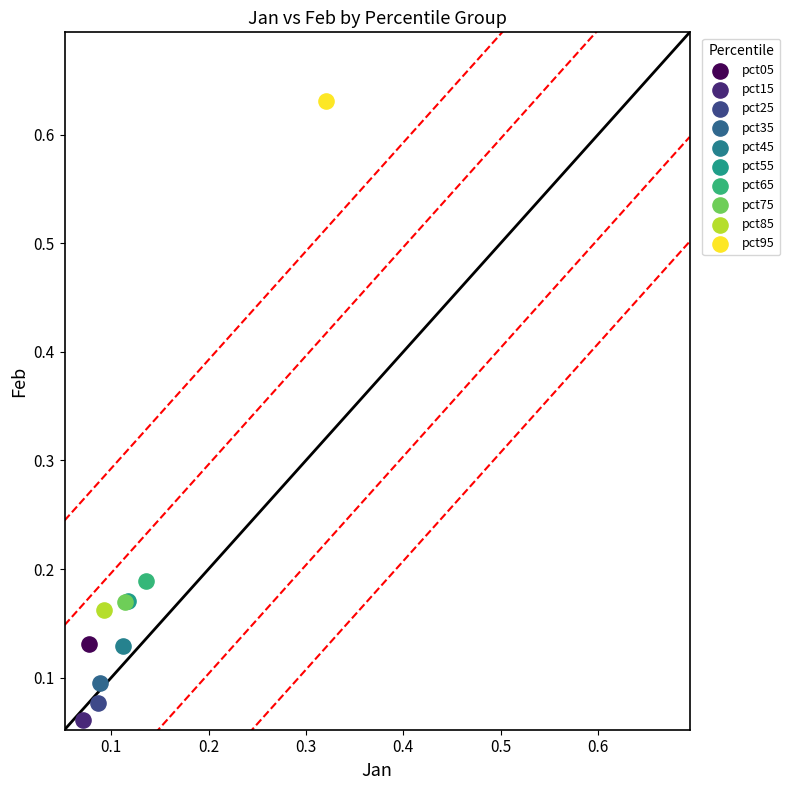

What are all the series names shown in the legend?

pct05, pct15, pct25, pct35, pct45, pct55, pct65, pct75, pct85, pct95